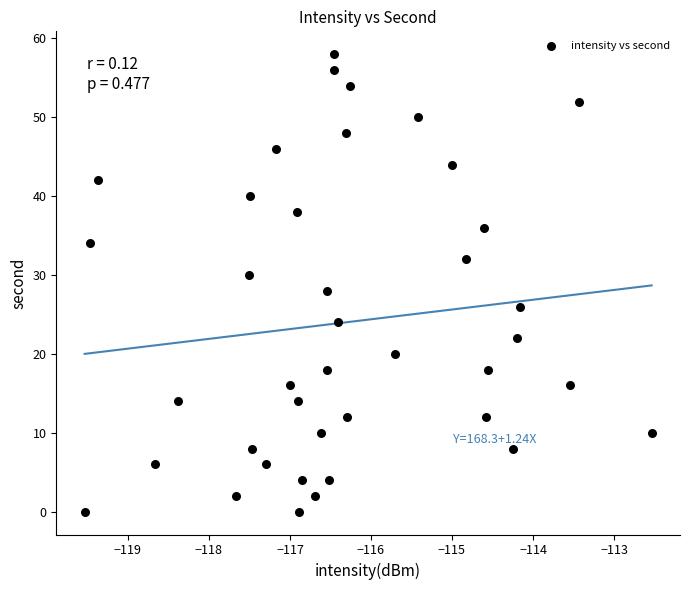

What is the range of Y values (max minus min)?

58